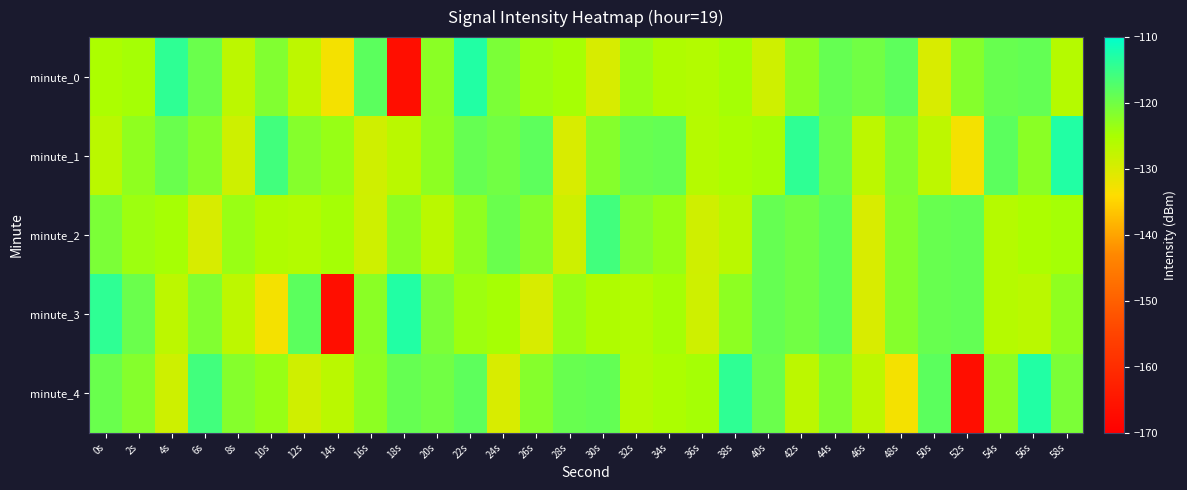

At which category is the sum across all series the highest?

44s